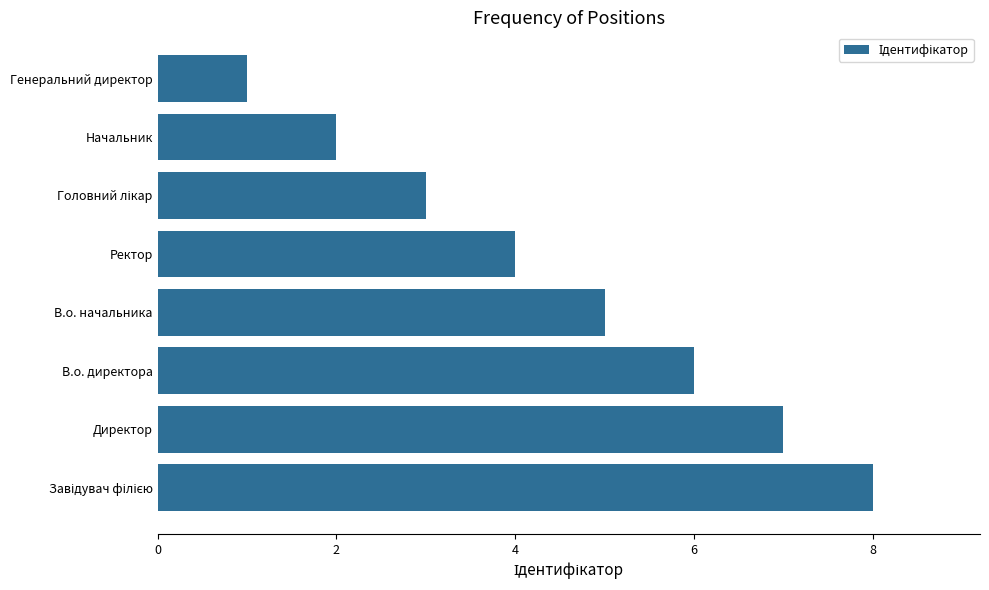

What is the difference between the maximum and minimum values?

7